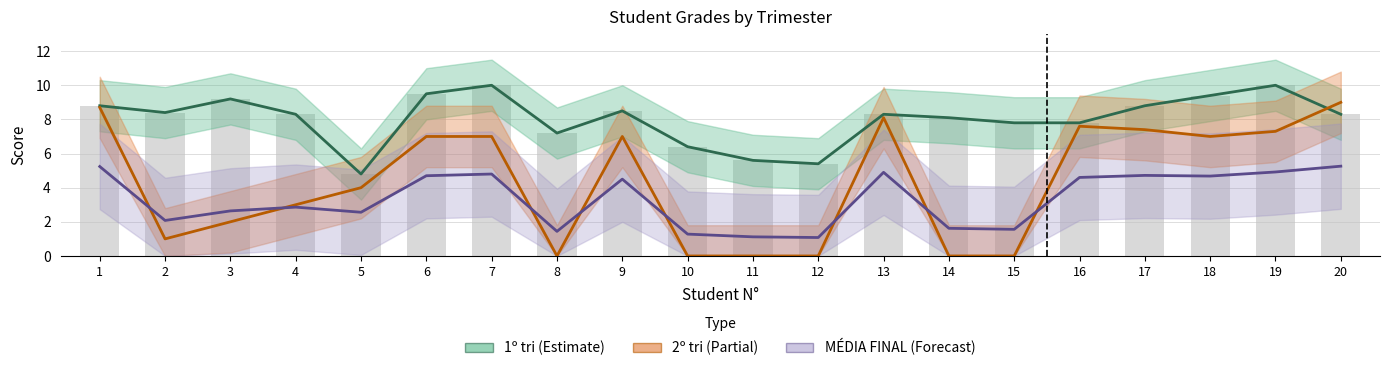

What is the difference between the maximum and minimum values in the 1º tri series?

5.2